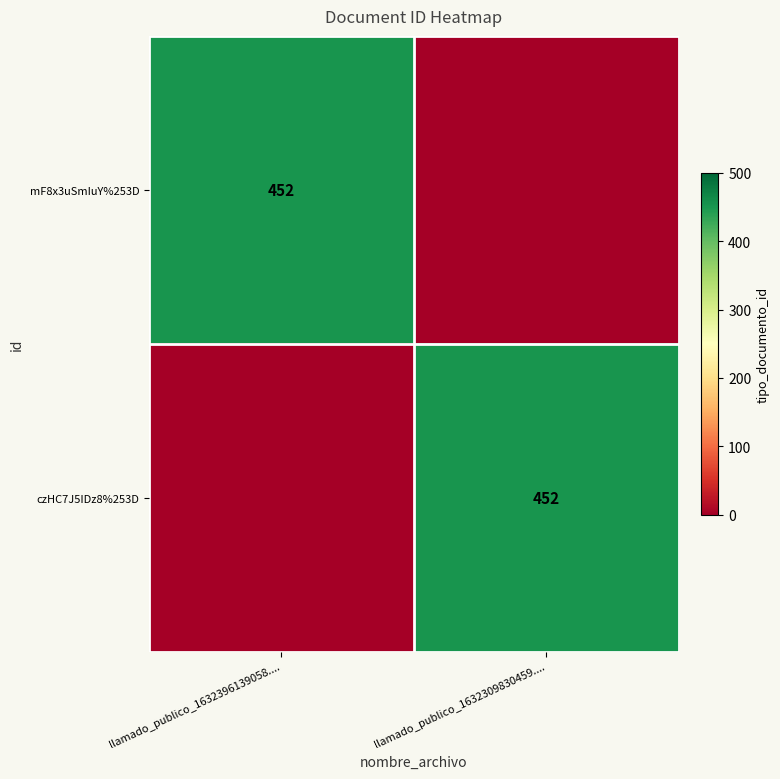

Is it true that mF8x3uSmIuY%253D equals 264 at llamado_publico_1632396139058....?

False